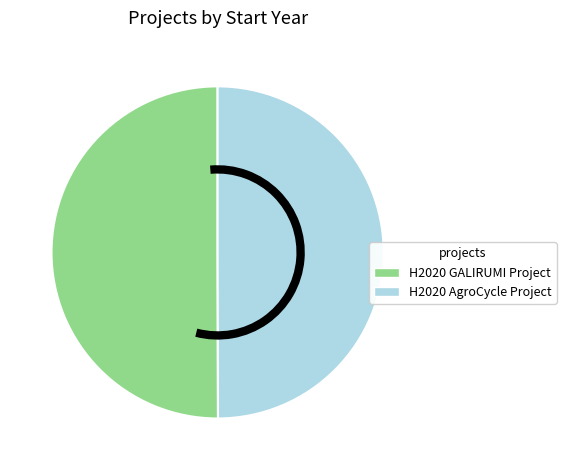

Combined, do H2020 AgroCycle Project and H2020 GALIRUMI Project account for over 50%?

Yes